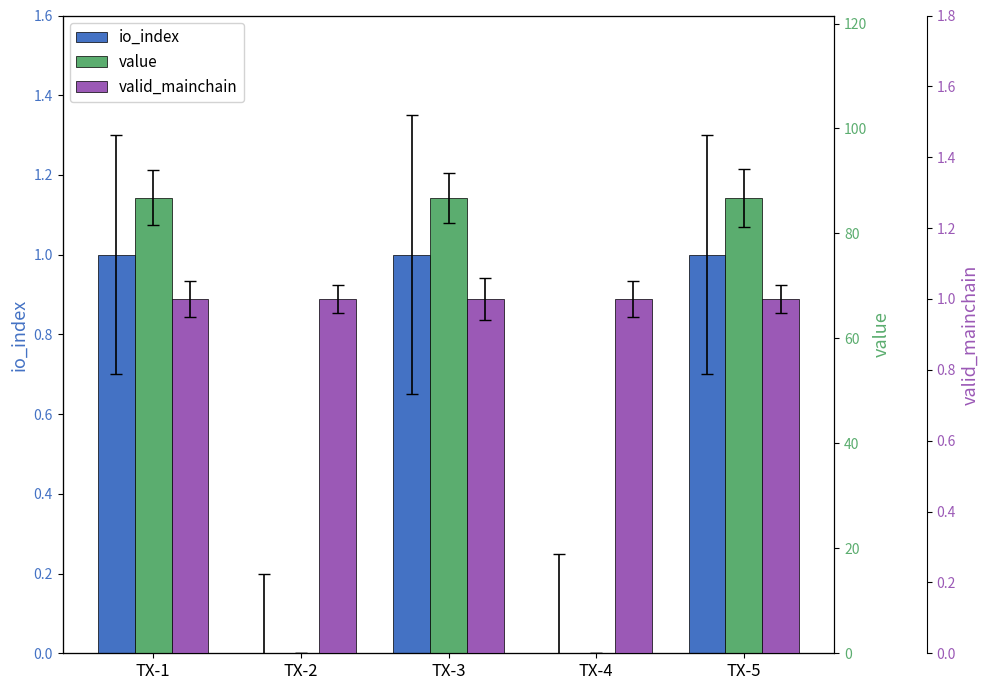

Does the chart contain stacked bars?

No